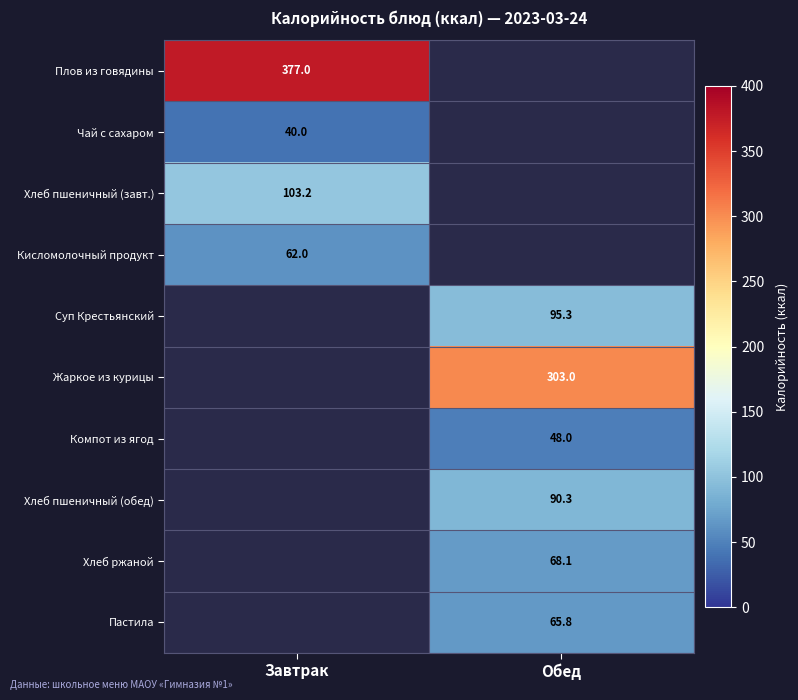

The Чай с сахаром series shows 40.0 at Завтрак. True or false?

True